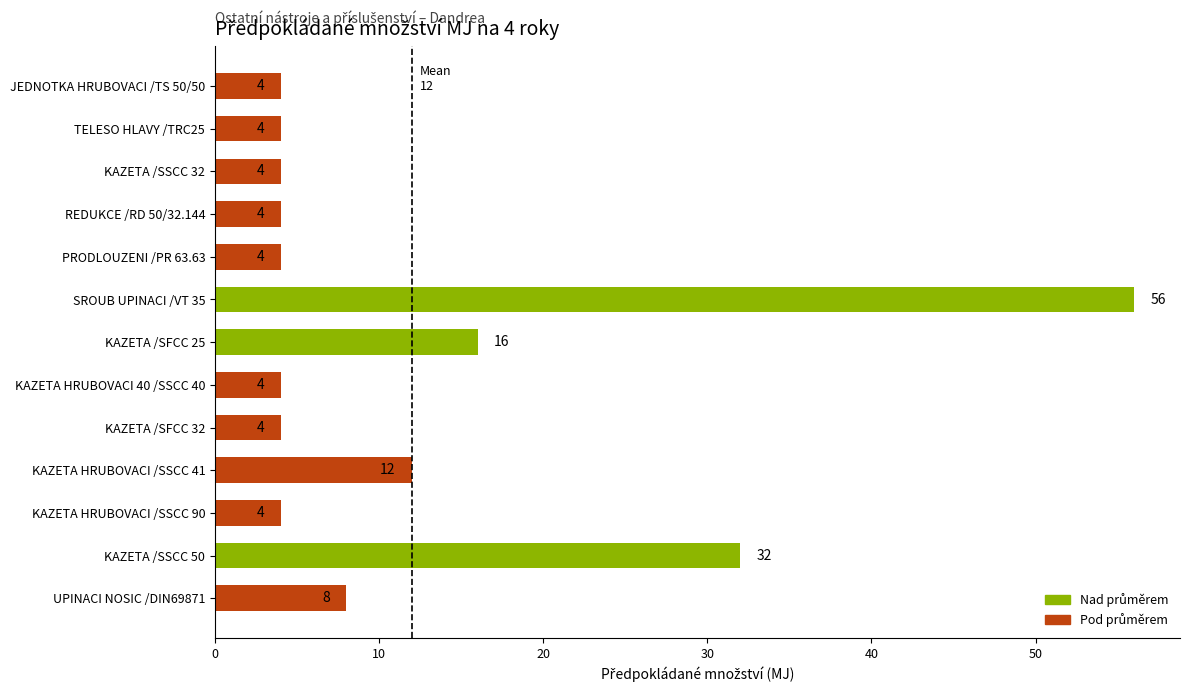

What is the ratio of the value at KAZETA /SSCC 50 to the value at KAZETA HRUBOVACI 40 /SSCC 40?

8.0